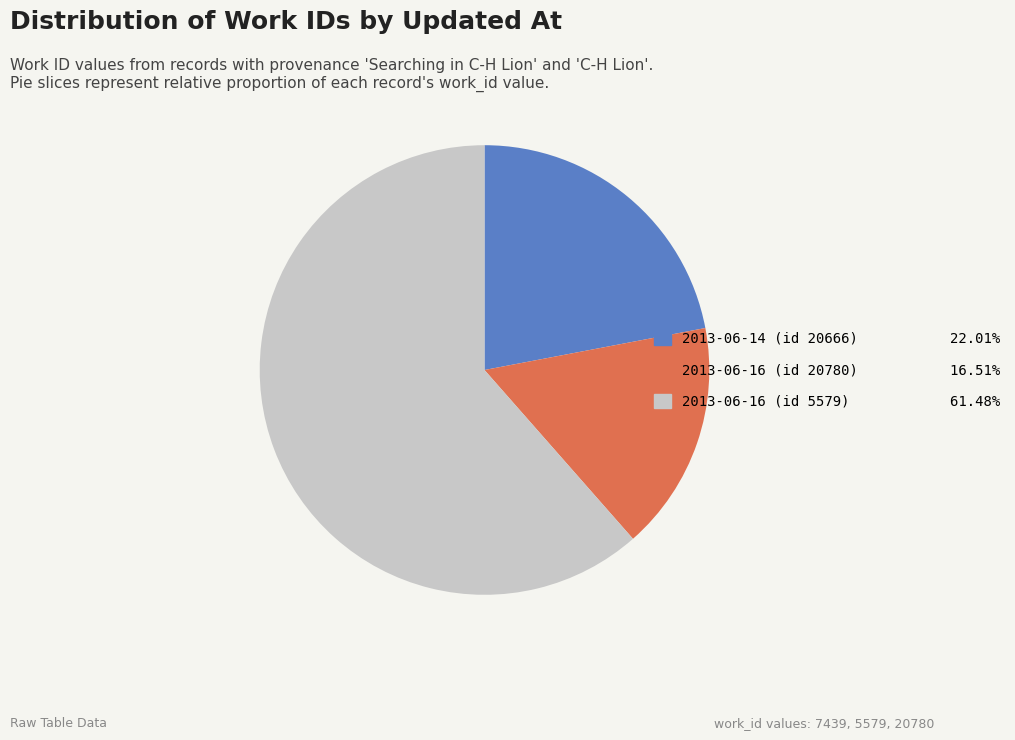

Do 2013-06-14 (id 20666) 22.01% and 2013-06-16 (id 5579) 61.48% together represent more than half of the pie?

Yes